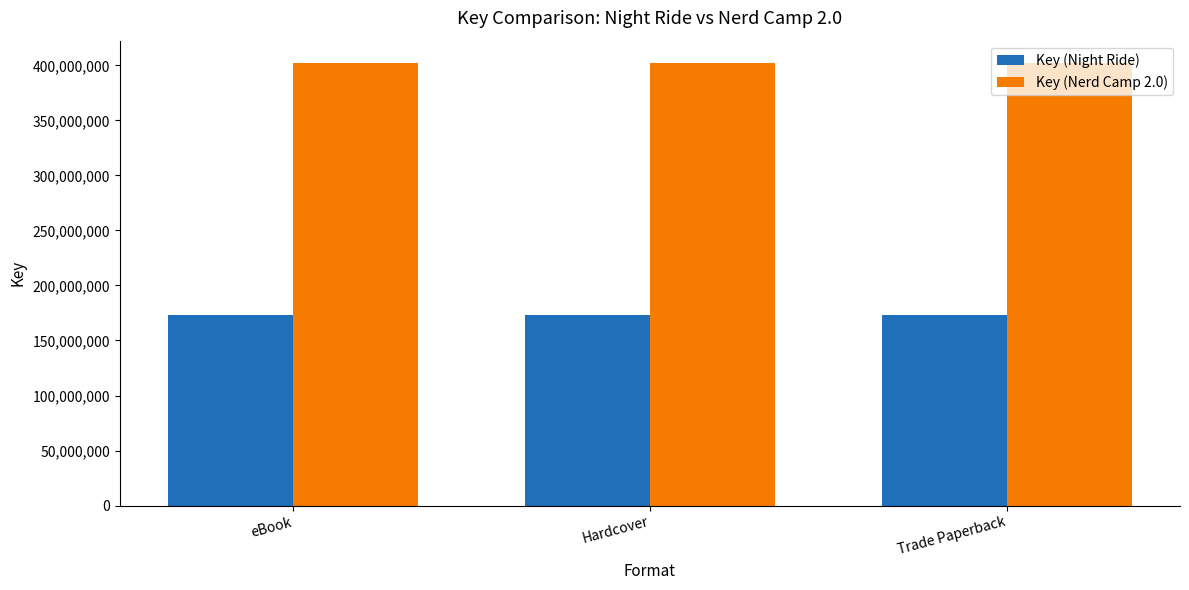

Rank the series by their maximum value, from highest to lowest.

Key (Nerd Camp 2.0), Key (Night Ride)